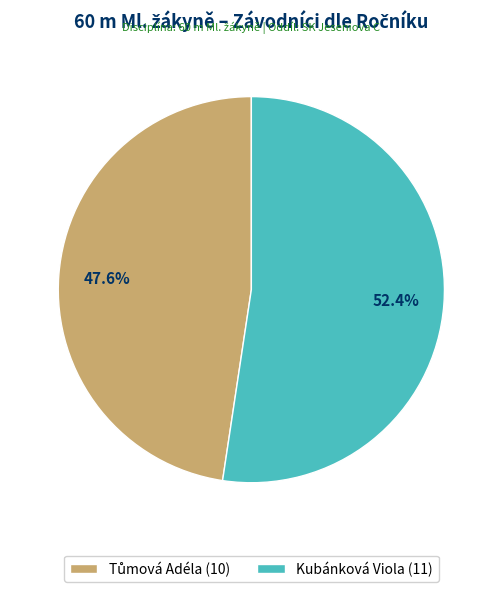

What percentage is NOT represented by Kubánková Viola (11)?

47.6%